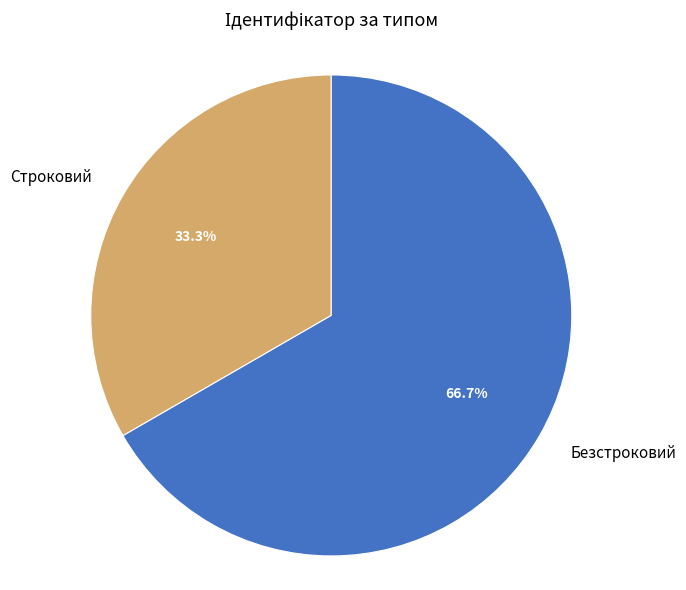

What portion of the pie excludes Строковий?

66.7%